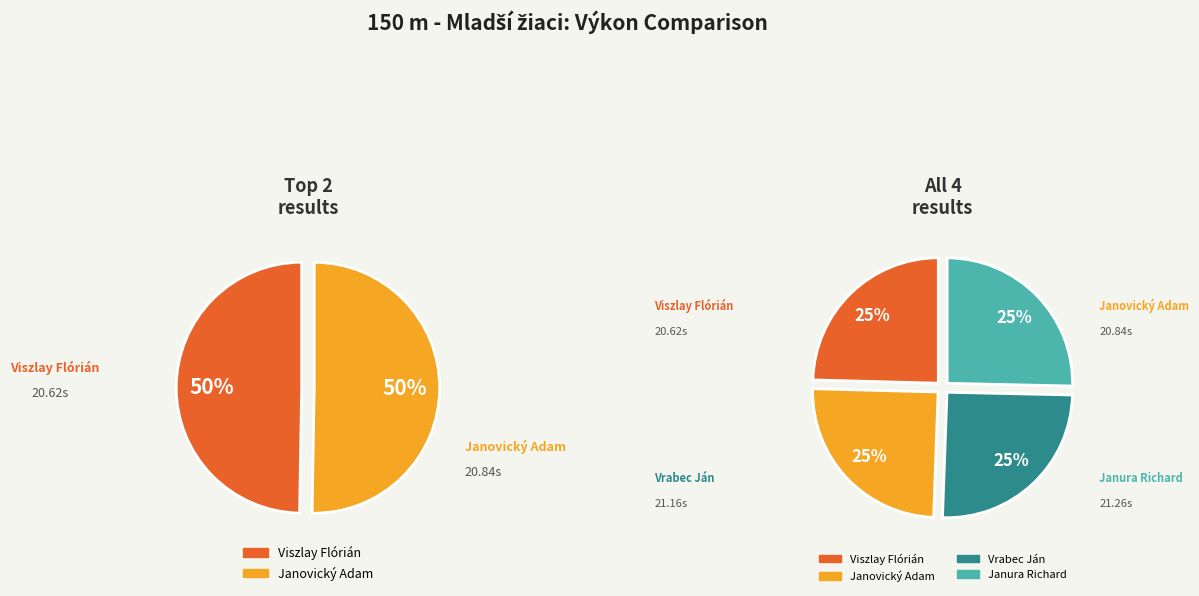

Between Vrabec Ján and Janovický Adam, which is larger?

Vrabec Ján